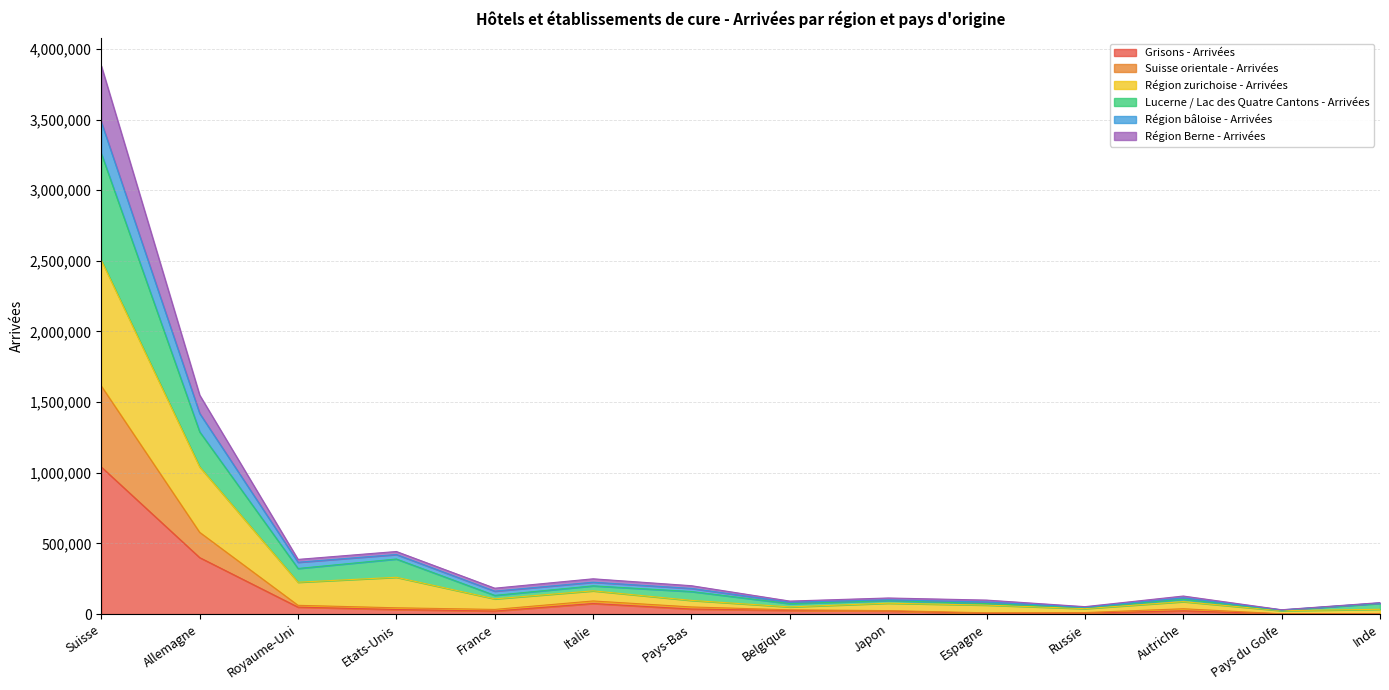

What is the highest value of the Grisons - Arrivées series?

1041260